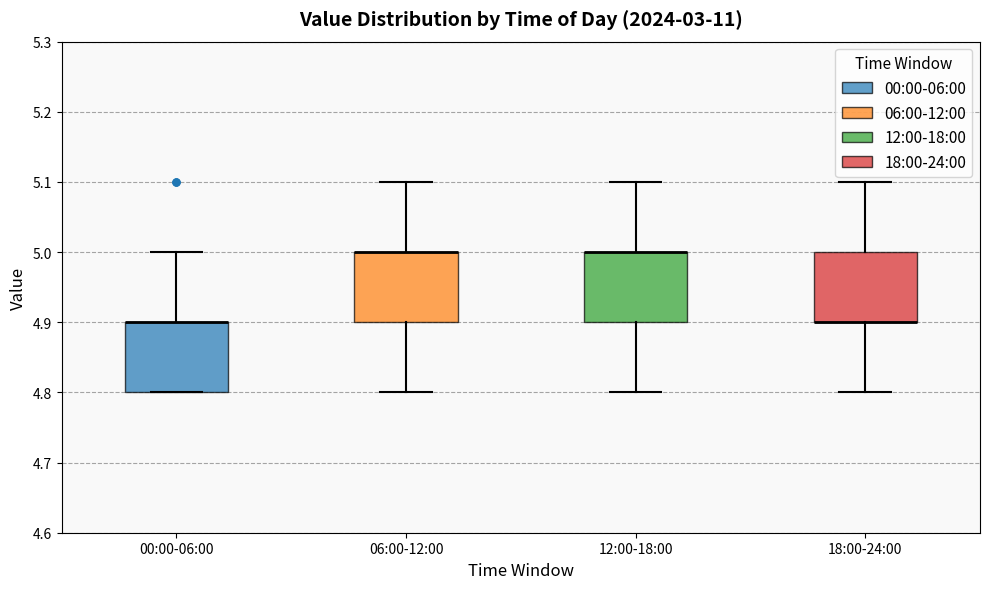

Where does the lower whisker of the box for 12:00-18:00 end on the y-axis? The values are not printed on the chart, so give them approximately, as read against the axis.

4.8